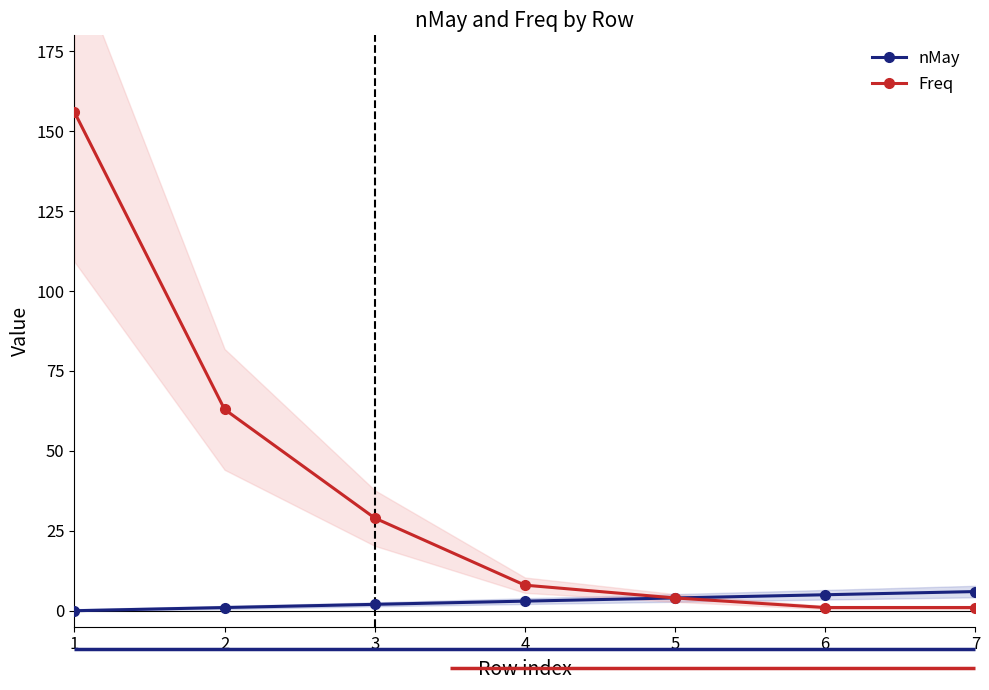

True or false: nMay and Freq intersect in this chart.

False